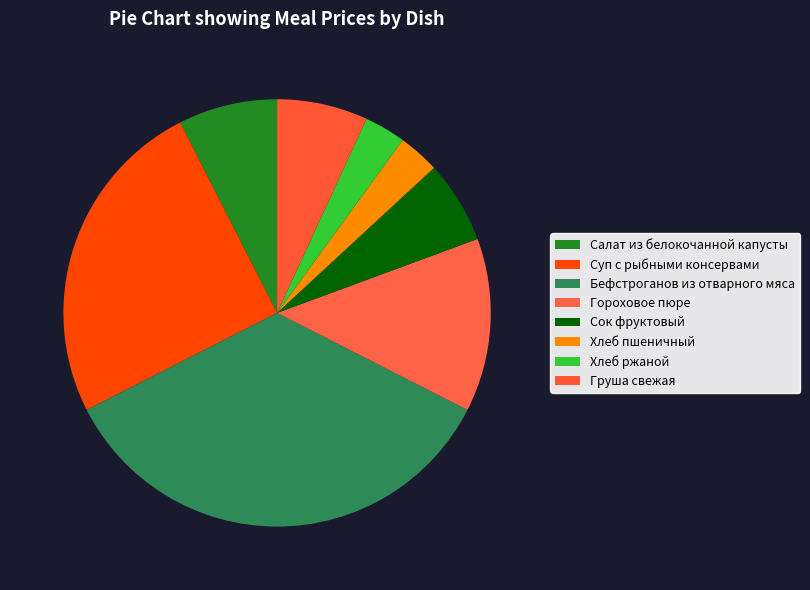

To the nearest percent, what is the difference between the Сок фруктовый and Суп с рыбными консервами slice percentages?

19%